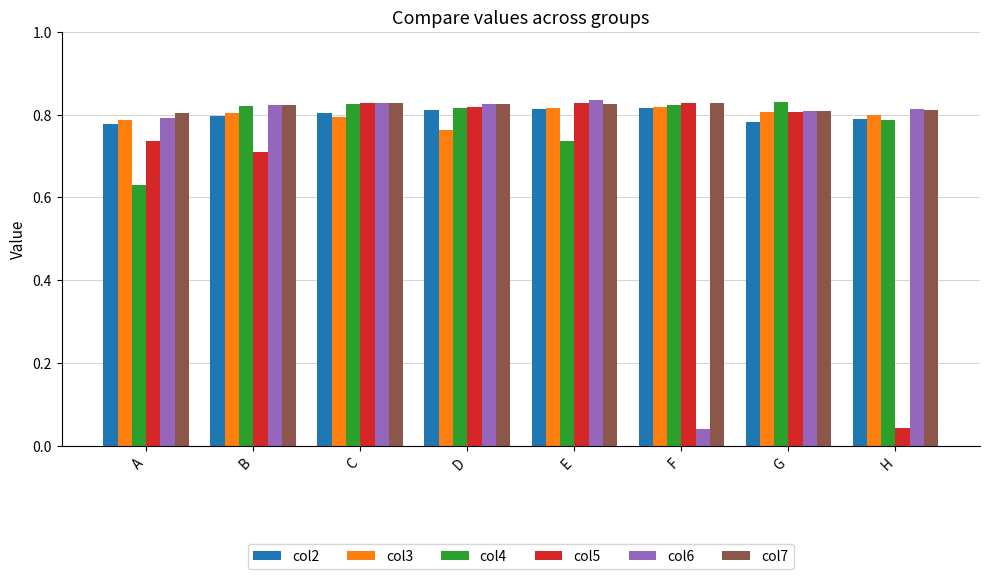

The value of col3 at D is 1.3. True or false?

False